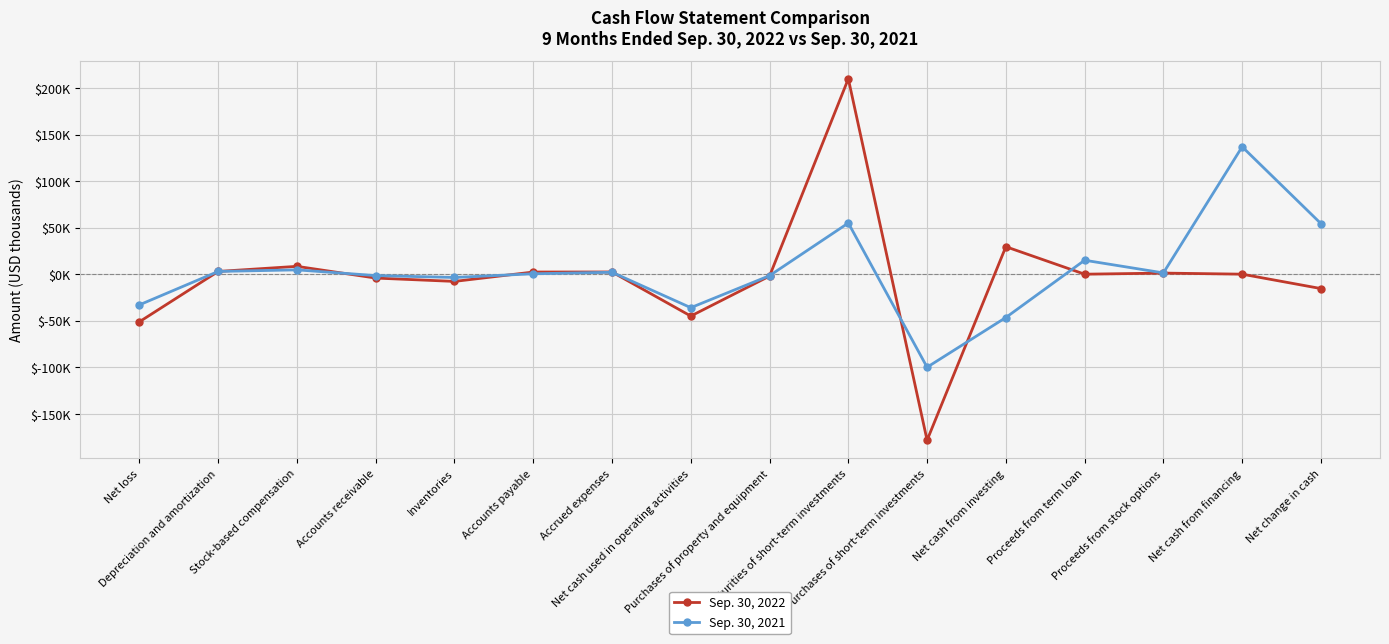

Does the chart have visible grid lines?

Yes